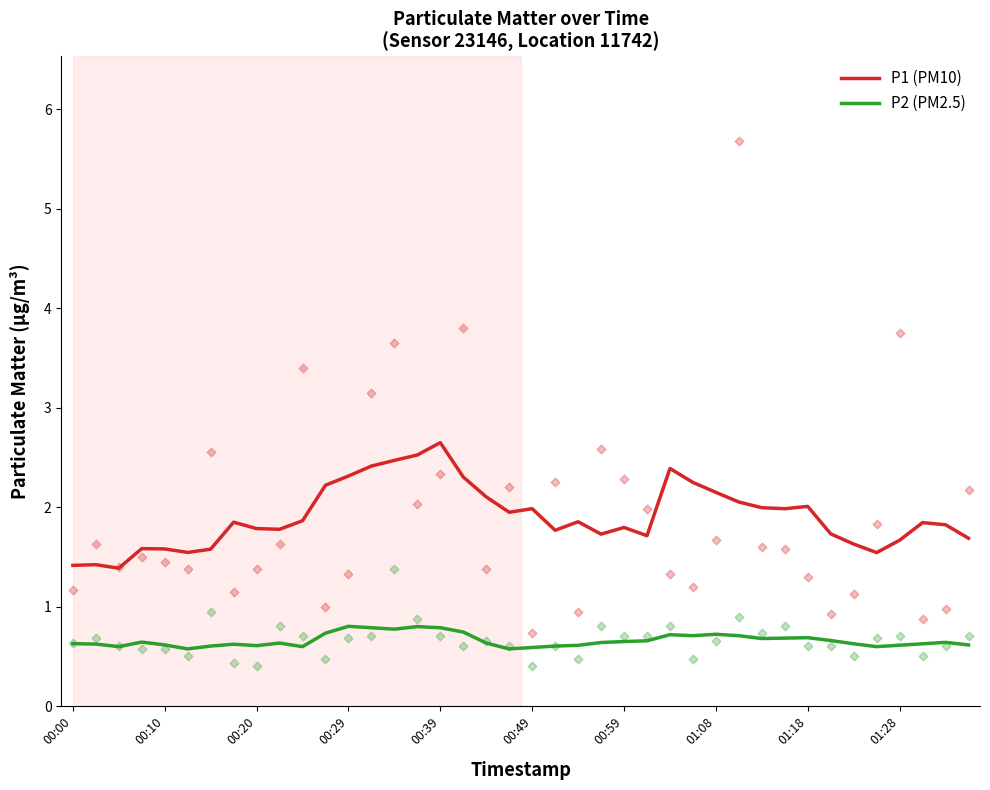

Which series contains the highest Y value?

P1 (PM10)